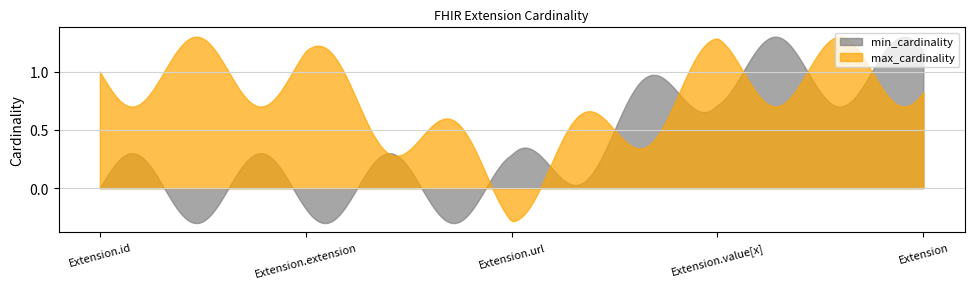

Which category has the highest value across all series?

Extension.value[x]